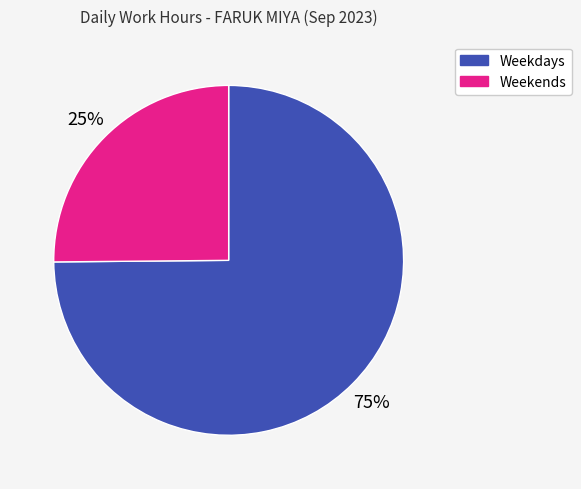

Which category has the smallest portion of the pie?

Weekends